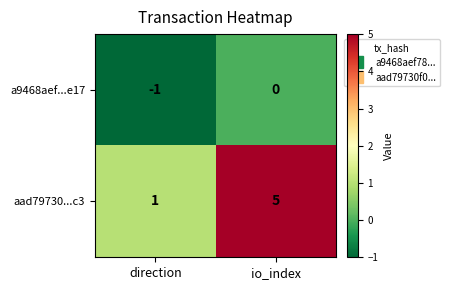

Reading left to right, extract all data points from this chart.

a9468aef...e17: direction=-1	io_index=0
aad79730...c3: direction=1	io_index=5